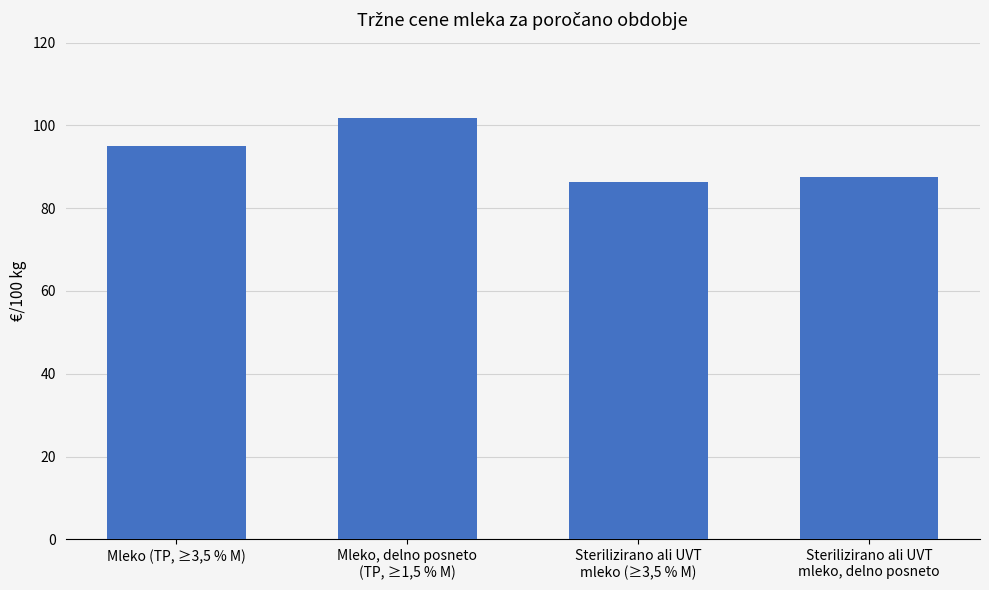

What is the sum of the values at Sterilizirano ali UVT
mleko, delno posneto and Mleko (TP, ≥3,5 % M)?

182.7